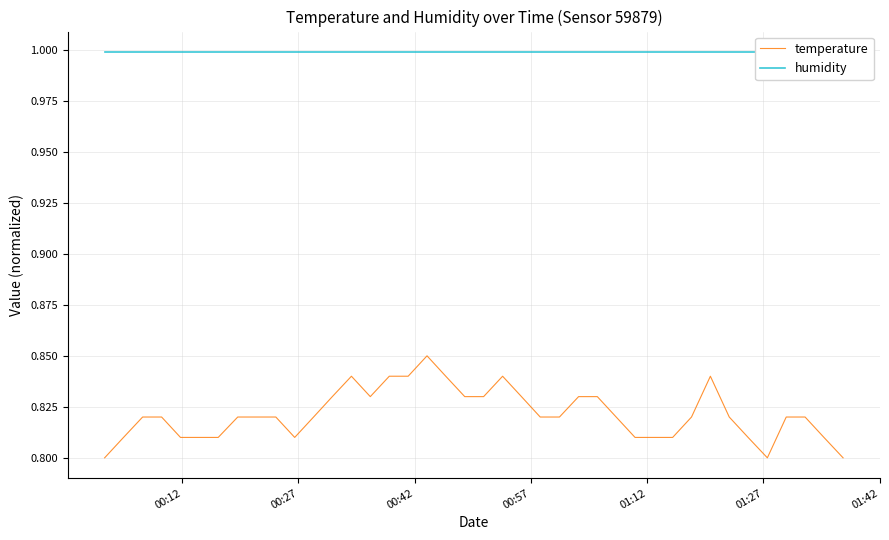

Reading right to left, list all the values displayed in this chart.

temperature: 0.8	0.8	0.8	0.8	0.8	0.8	0.8	0.8	0.8	0.8	0.8	0.8	0.8	0.8	0.8	0.8	0.8	0.8	0.8	0.8	0.8	0.8	0.8	0.8	0.8	0.8	0.8	0.8	0.8	0.8	0.8	0.8	0.8	0.8	0.8	0.8	0.8	0.8	0.8	0.8
humidity: 1.0	1.0	1.0	1.0	1.0	1.0	1.0	1.0	1.0	1.0	1.0	1.0	1.0	1.0	1.0	1.0	1.0	1.0	1.0	1.0	1.0	1.0	1.0	1.0	1.0	1.0	1.0	1.0	1.0	1.0	1.0	1.0	1.0	1.0	1.0	1.0	1.0	1.0	1.0	1.0